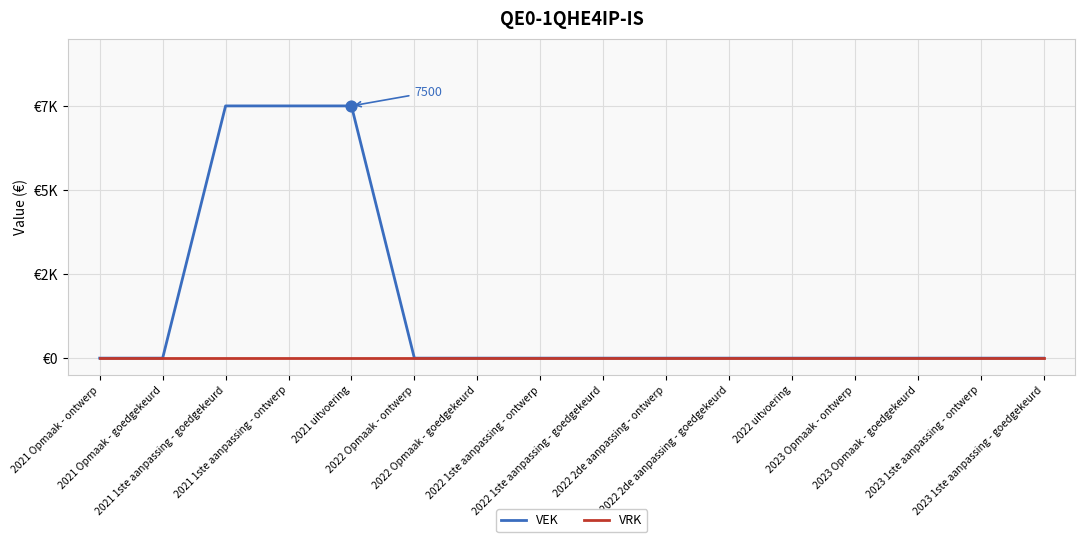

Is the value of VRK at 2021 1ste aanpassing - ontwerp greater than the value of VEK at 2021 Opmaak - goedgekeurd?

No